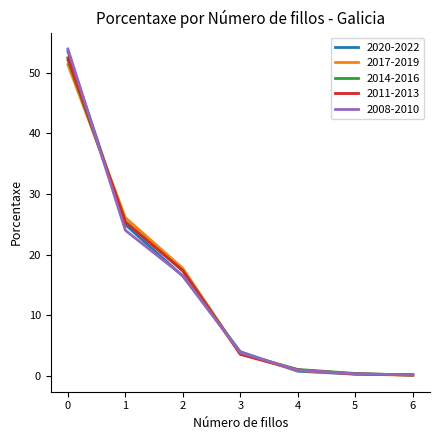

True or false: 2008-2010 has a value of 36.3 at 0.

False